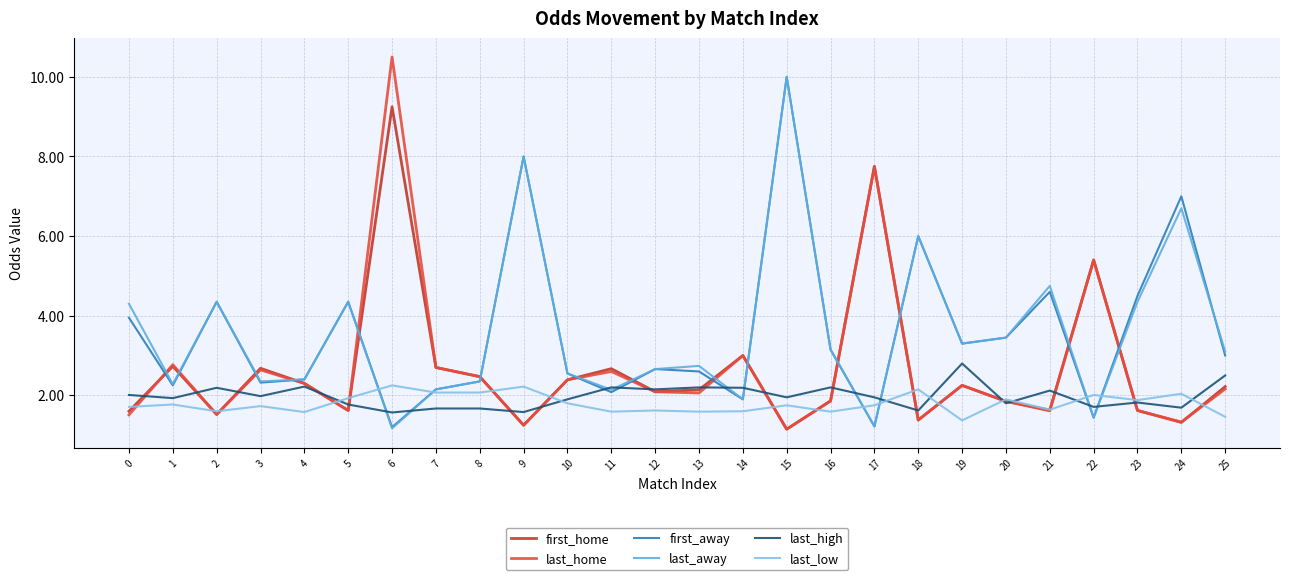

True or false: last_away and last_high intersect in this chart.

True